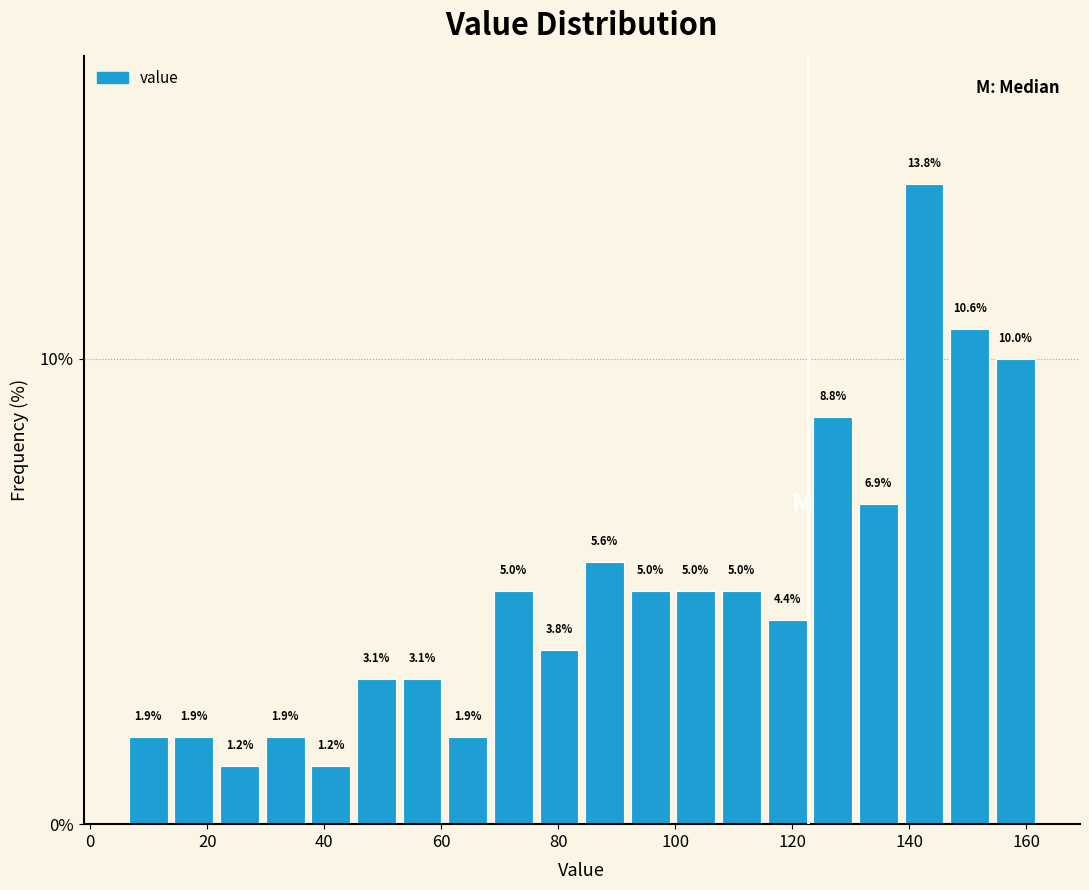

Around what value on the x-axis is the tallest bar? Give the approximate position of its centre, as read against the axis.

142